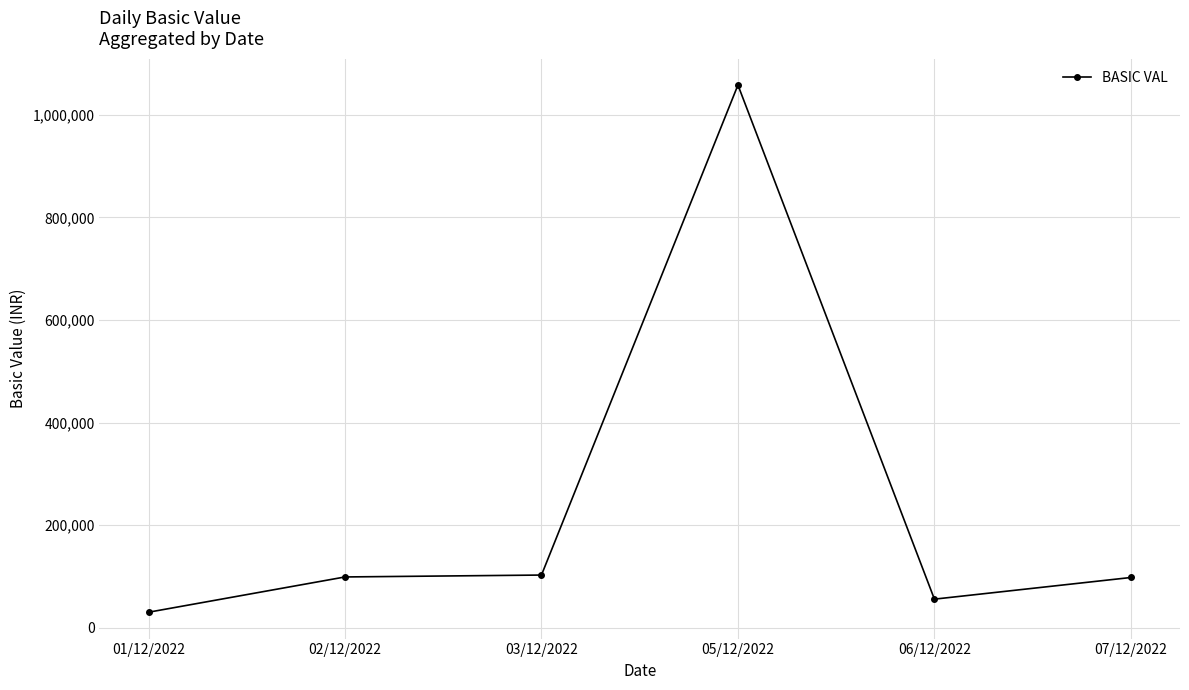

What is the sum of the values at 03/12/2022 and 06/12/2022?

158161.7